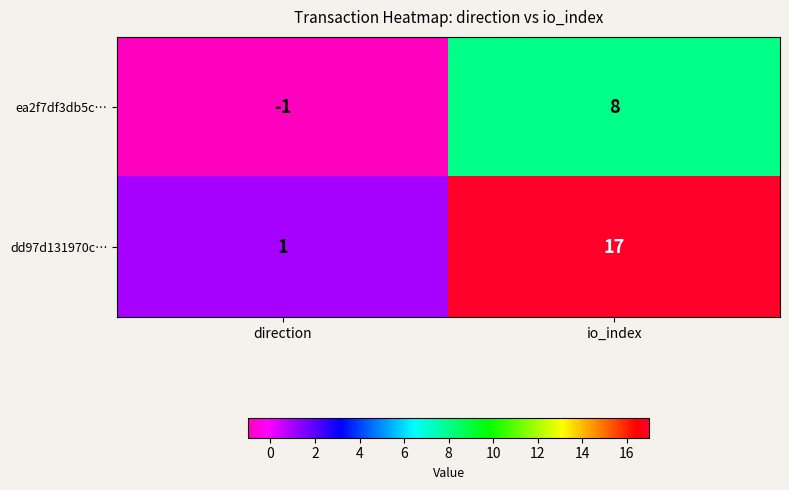

The value of dd97d131970c… at io_index is 28. True or false?

False